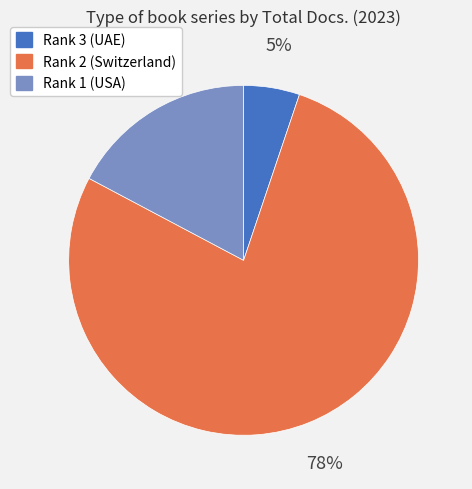

Combined, do Rank 2 and Rank 3 account for over 50%?

Yes